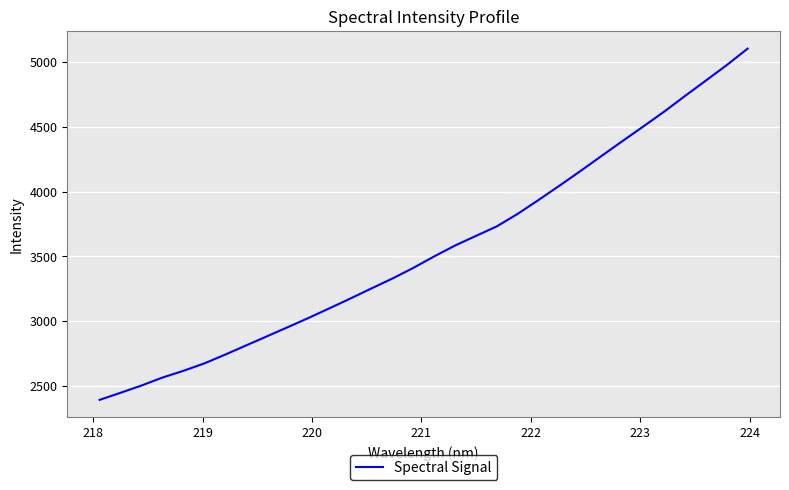

What is the smallest value displayed?

2392.6